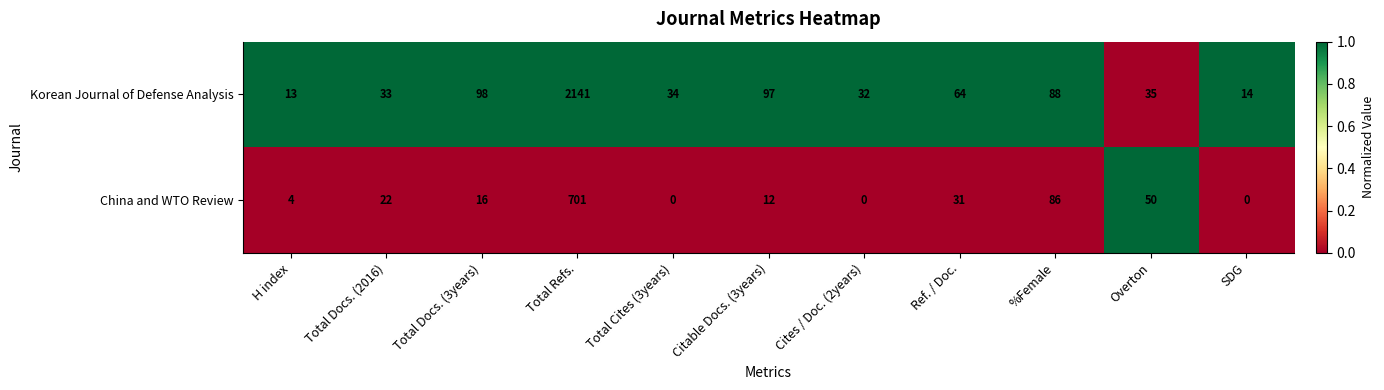

What is the greatest value displayed?

2141